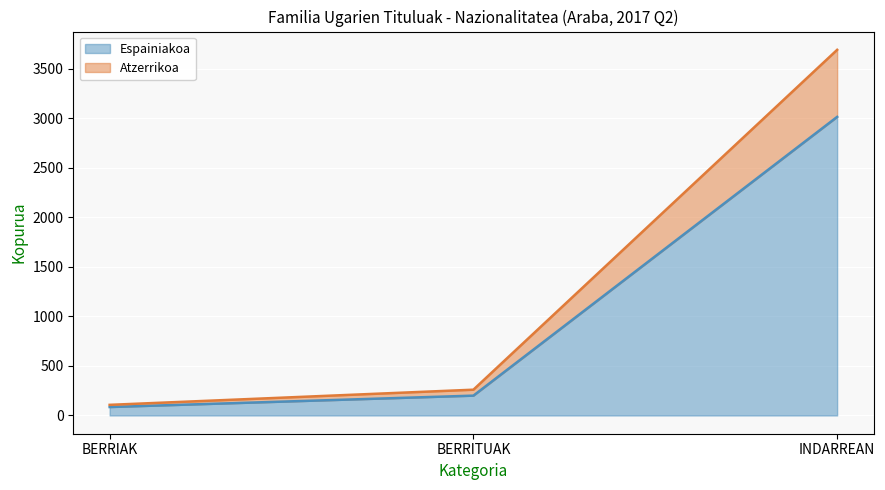

What is the average value of the Espainiakoa series?

1100